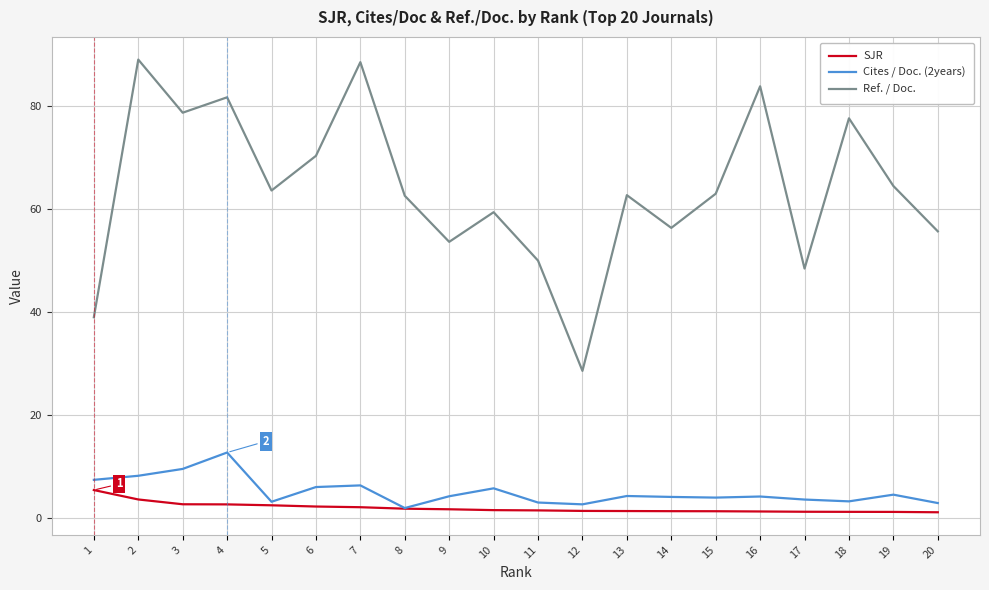

How many distinct data groups are displayed?

3